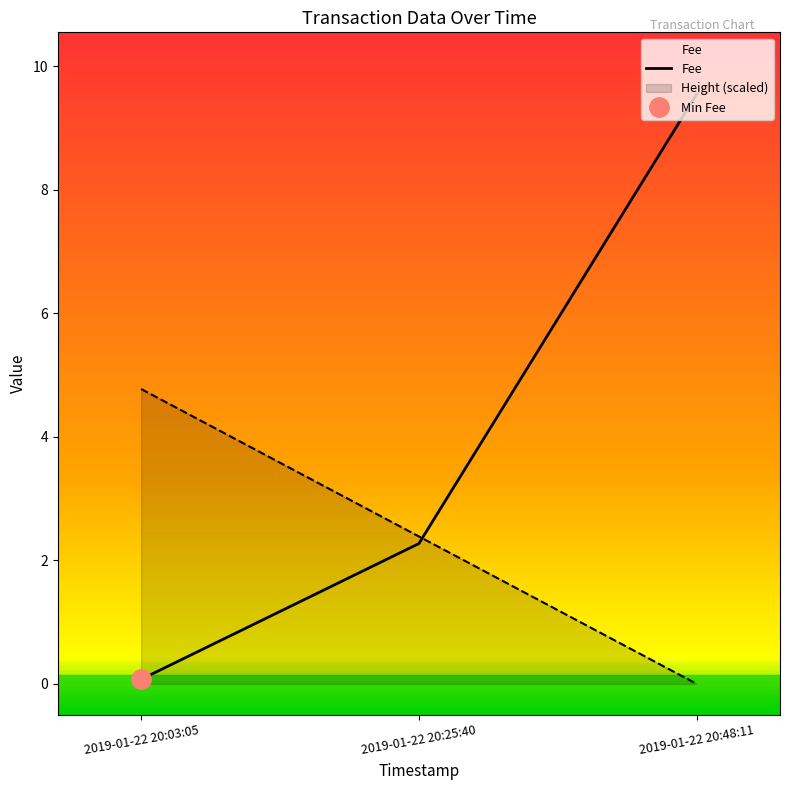

Is it true that Fee equals 0.1 at 2019-01-22 20:03:05?

False